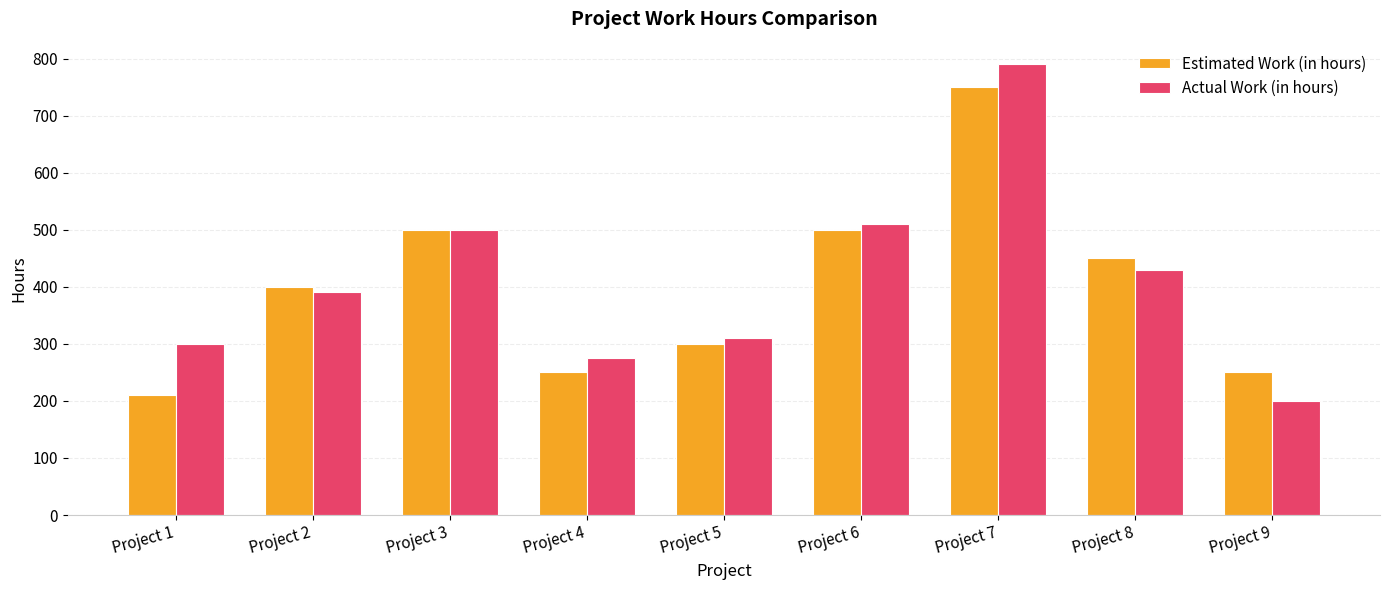

Read the Estimated Work (in hours) value at Project 7, to the nearest 10.

750